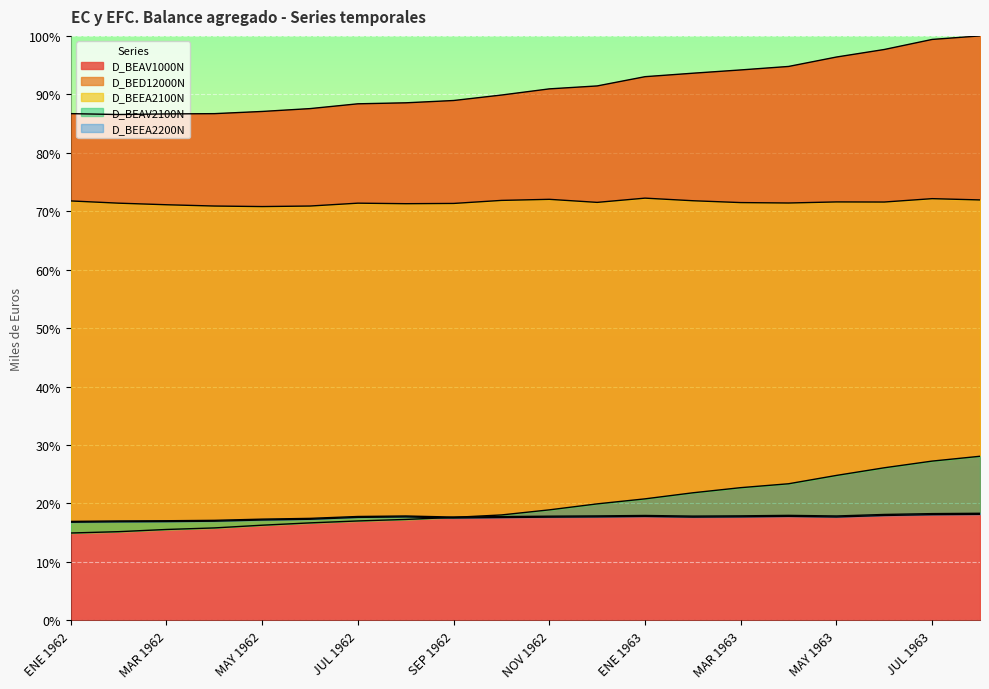

What is the difference between the maximum and minimum values in the D_BEEA2200N series?

1.3